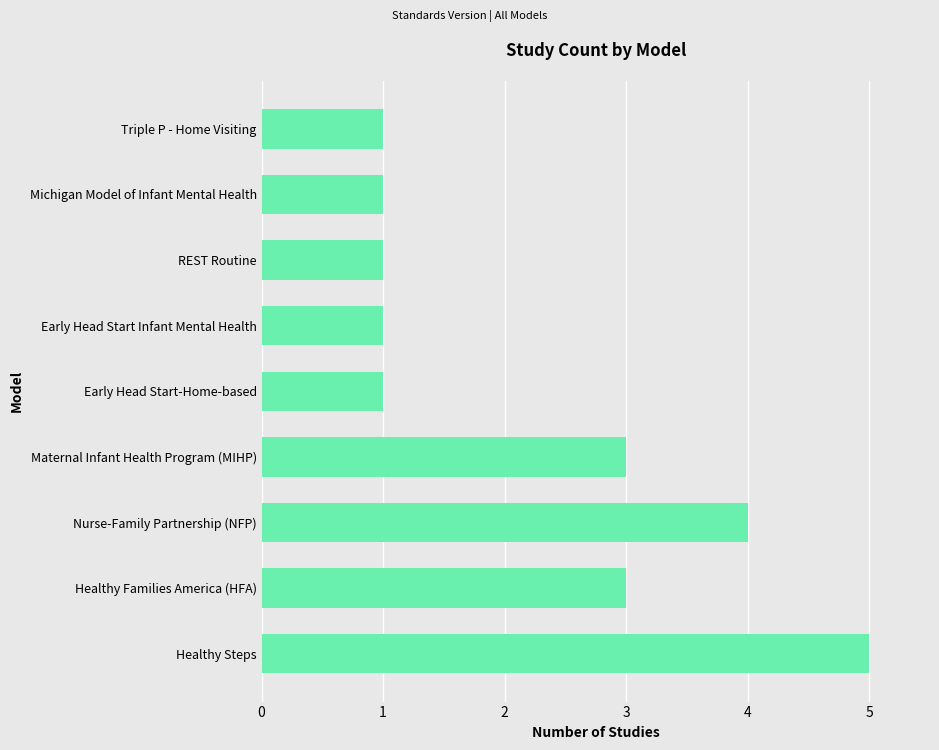

What is the difference between the maximum and second lowest values?

4